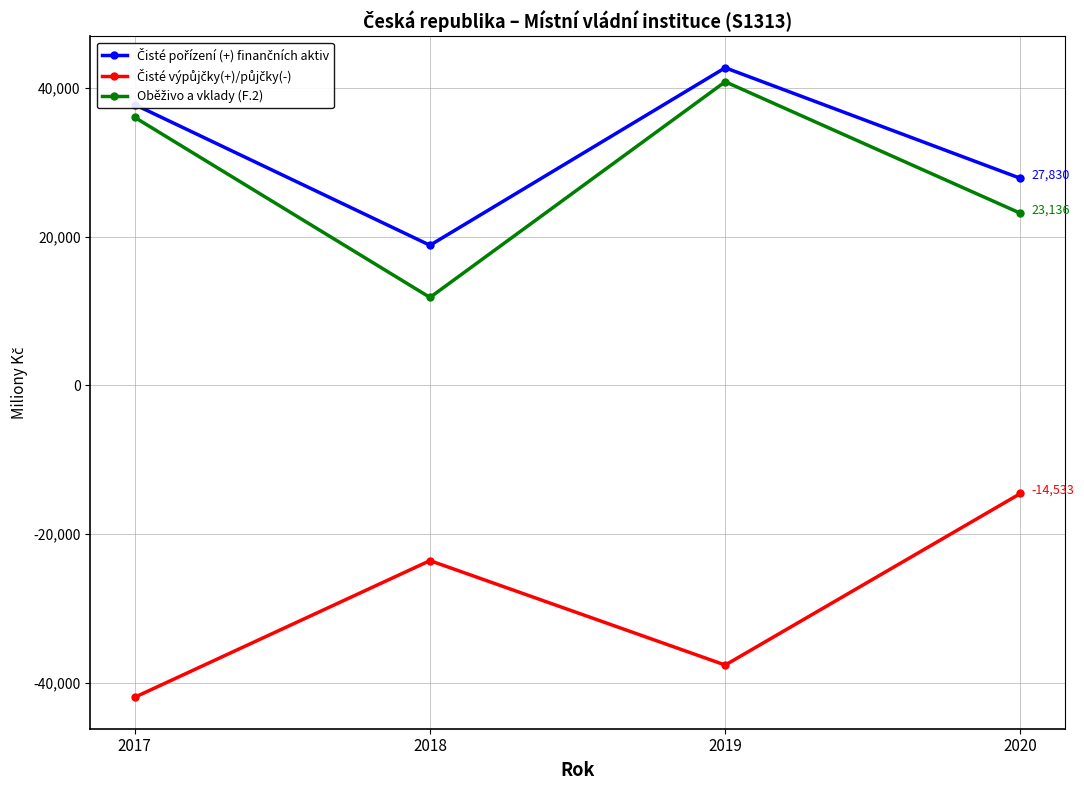

Which label corresponds to the smallest value in the chart?

2017